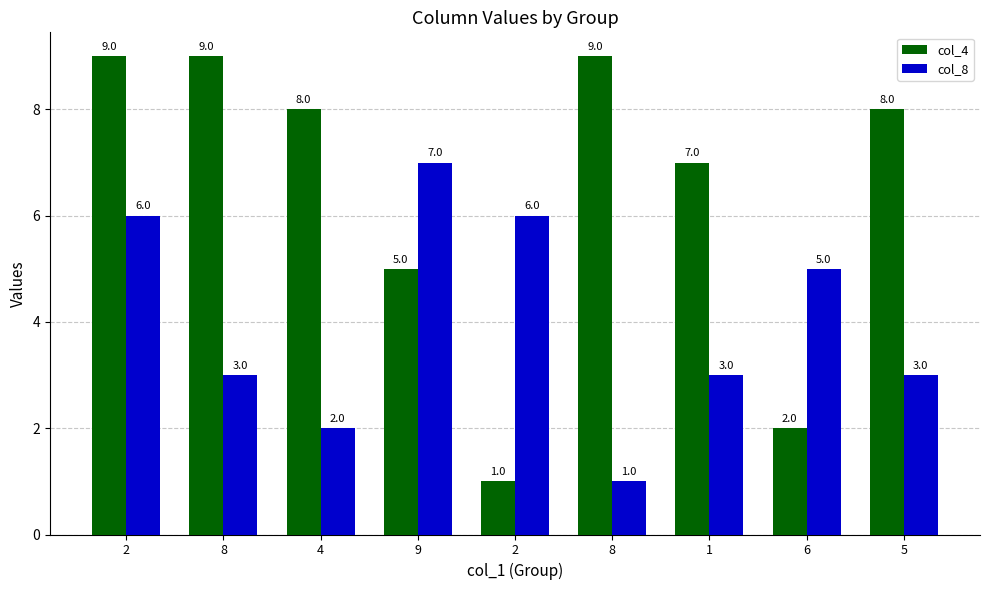

What is the total value across all series at 5?

11